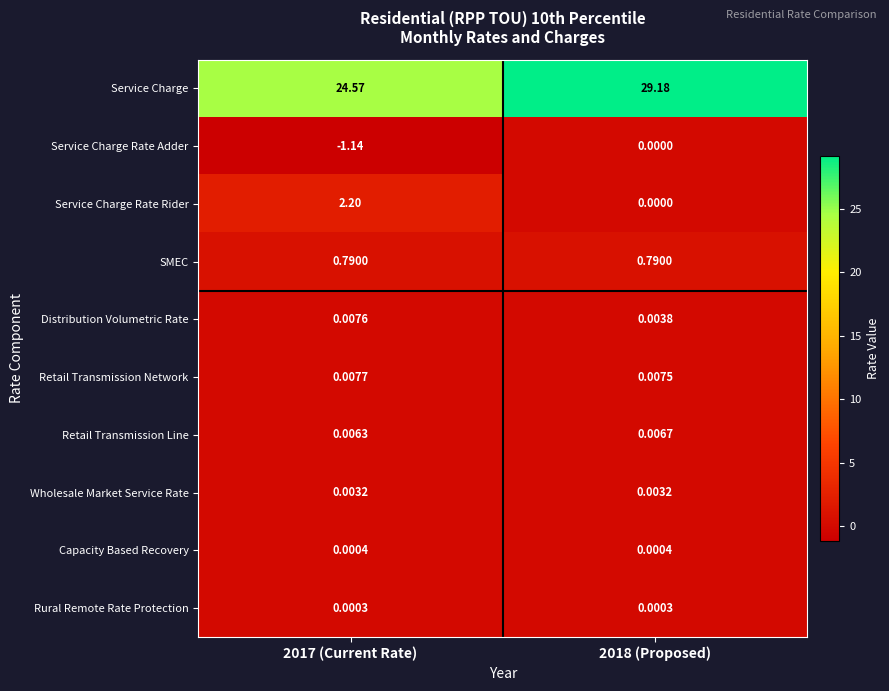

At which category is the sum across all series the highest?

2018 (Proposed)